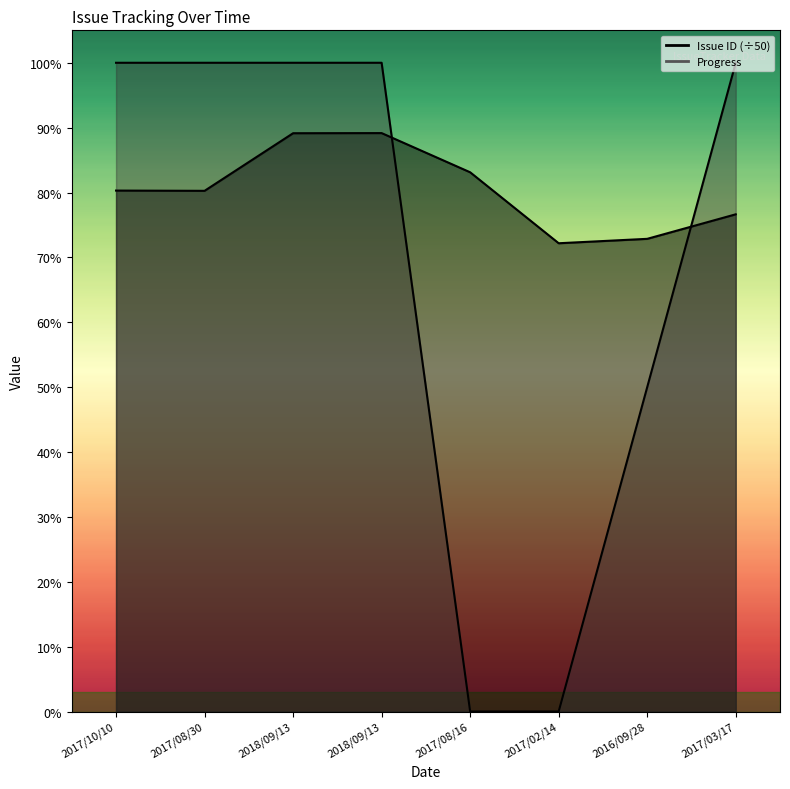

Reading right to left, list all the values displayed in this chart.

Issue ID: 76.6	72.9	72.2	83.1	89.2	89.1	80.3	80.3
Progress: 100.0	50.0	0.0	0.0	100.0	100.0	100.0	100.0